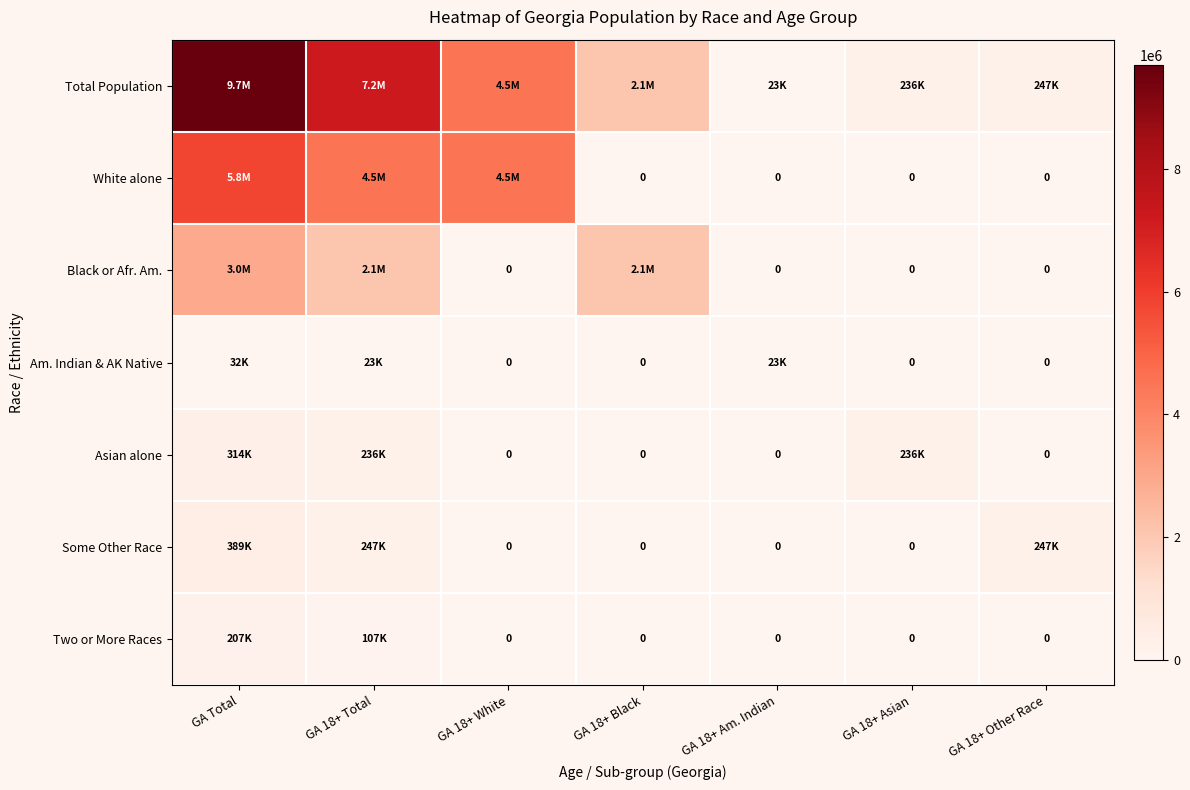

What is the difference between the highest and lowest values at GA 18+ Total?

7173048